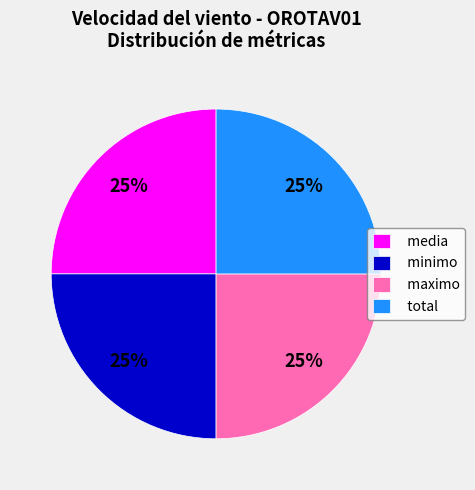

To the nearest percent, what is the average slice percentage?

25%